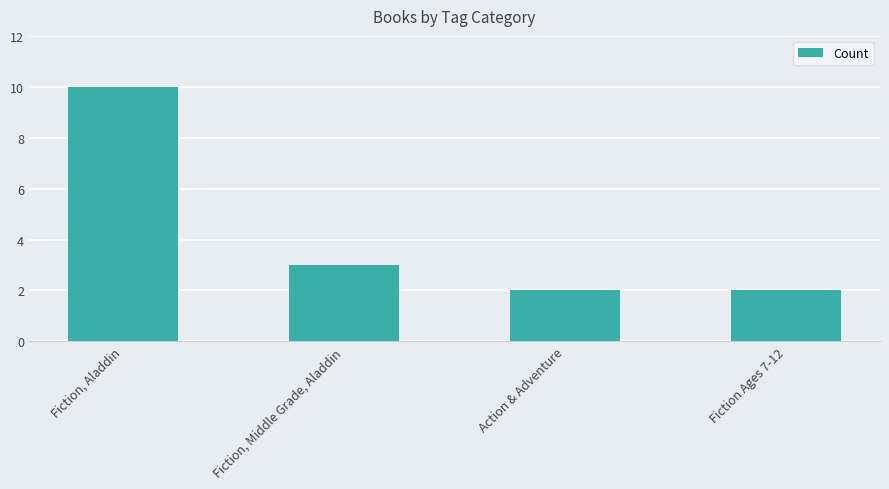

What is the label of the 1st bar from the left?

Fiction, Aladdin